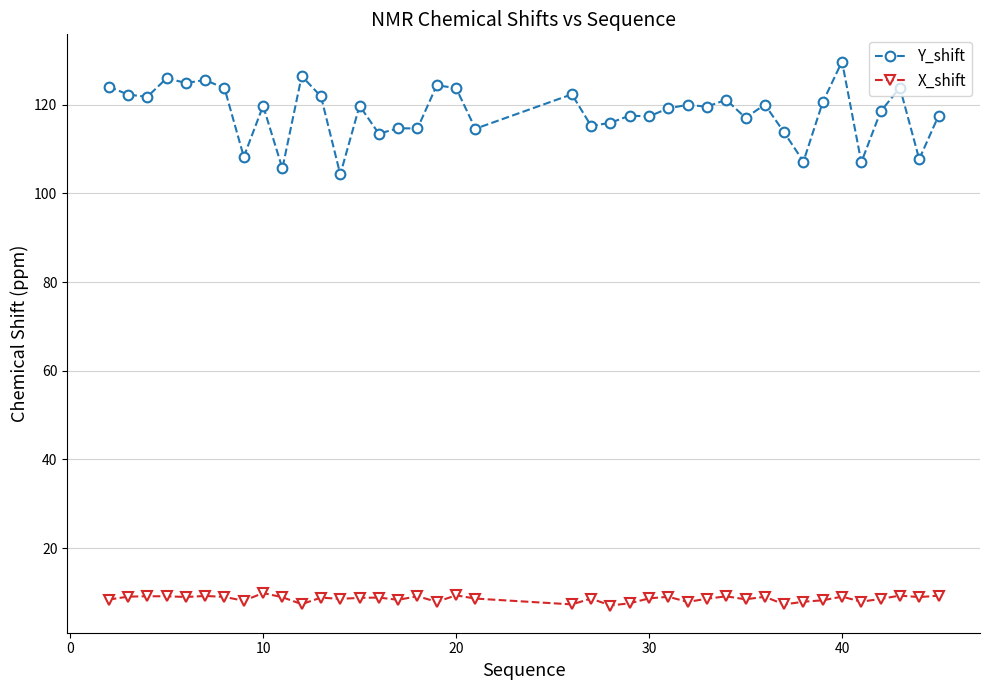

List the series in order of their peak value, highest first.

Y_shift, X_shift